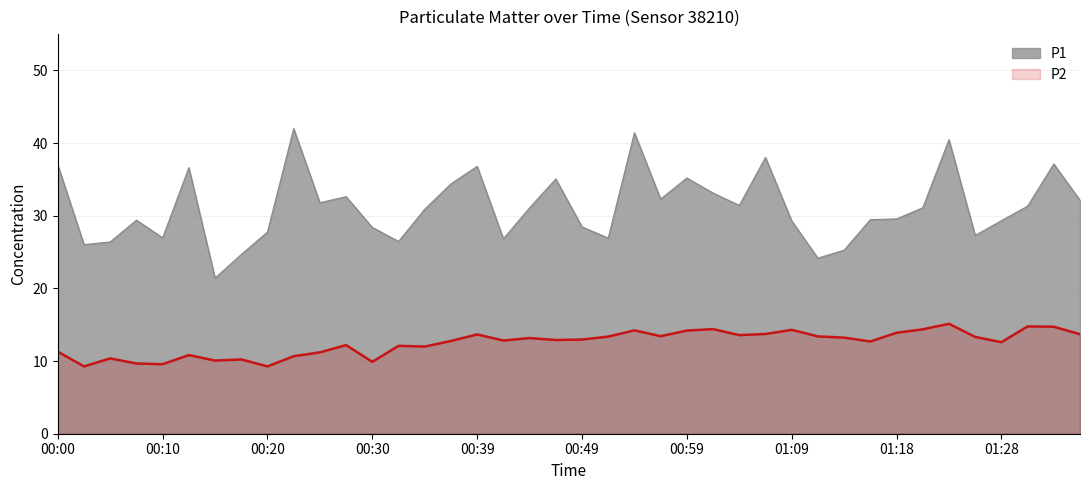

Read the P1 value at 00:12.

36.6